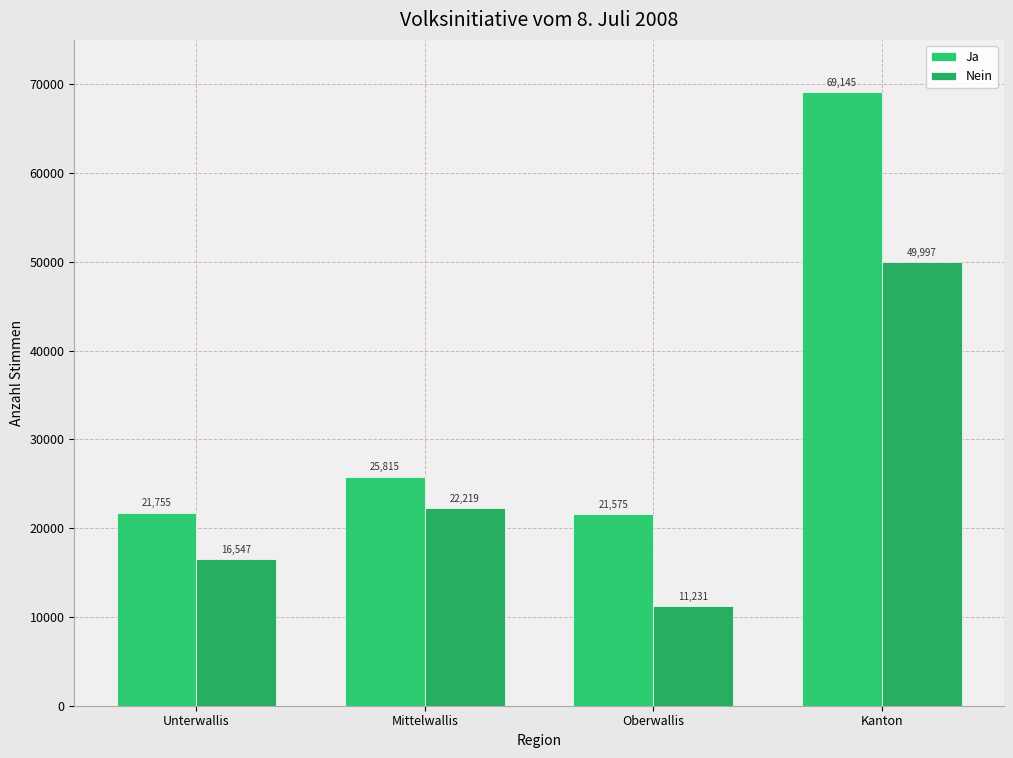

Count the Nein values in the range 16547 to 49997.

3